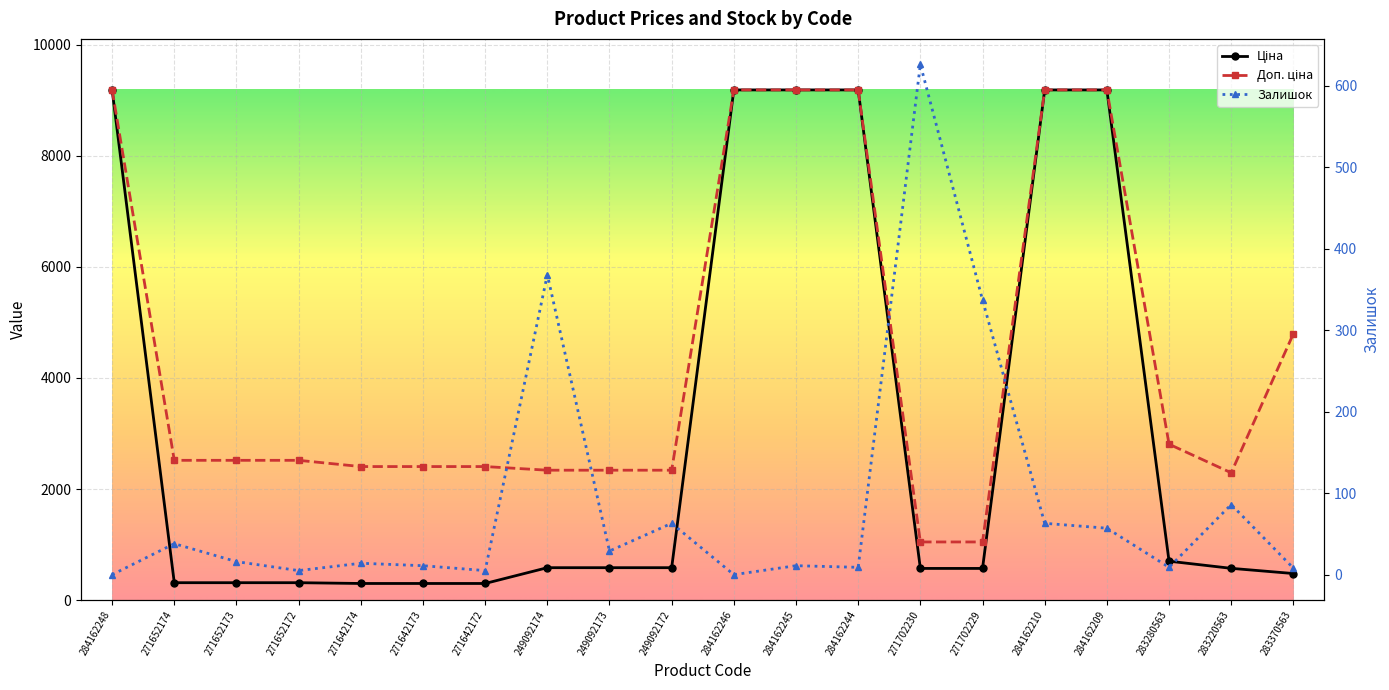

How many data points does each series have?

20